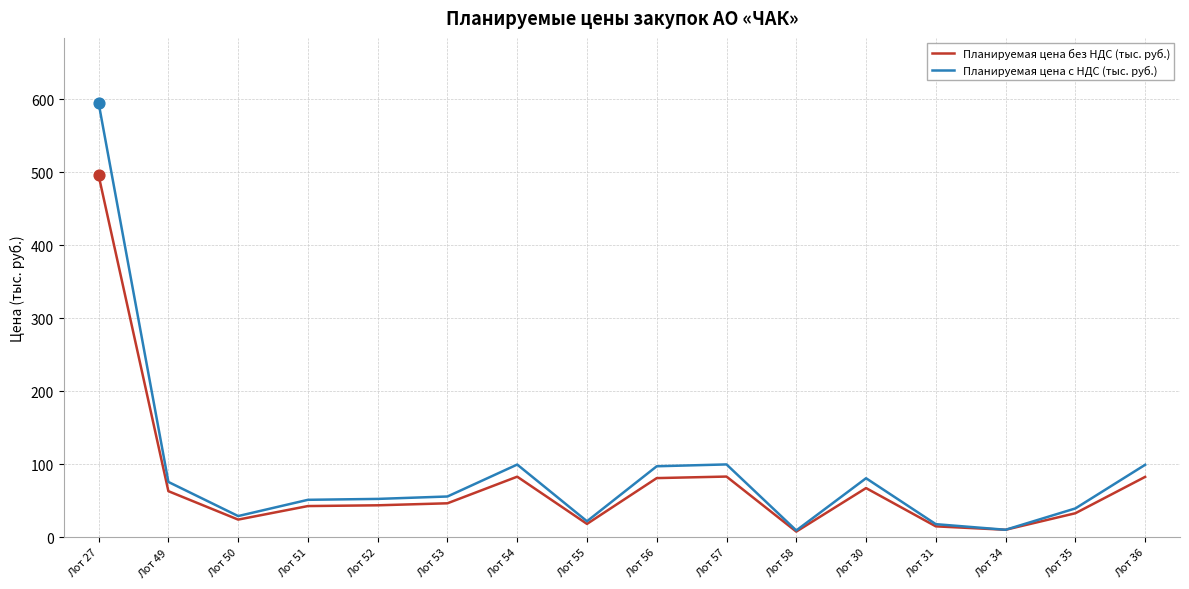

Between Лот 27 and Лот 49, which series saw the biggest shift?

Планируемая цена с НДС (тыс. руб.)